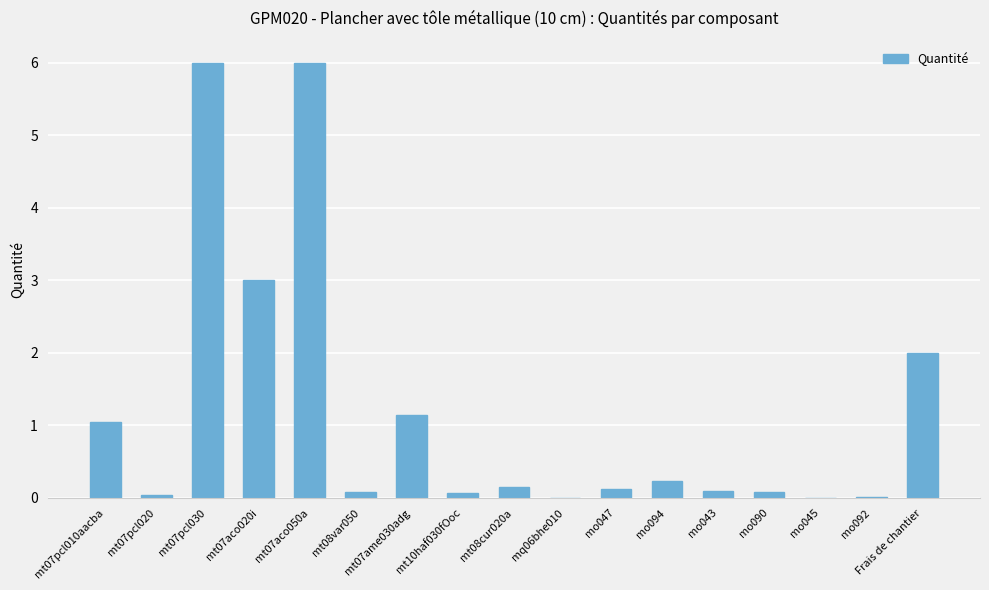

What is the maximum value shown in the chart?

6.0